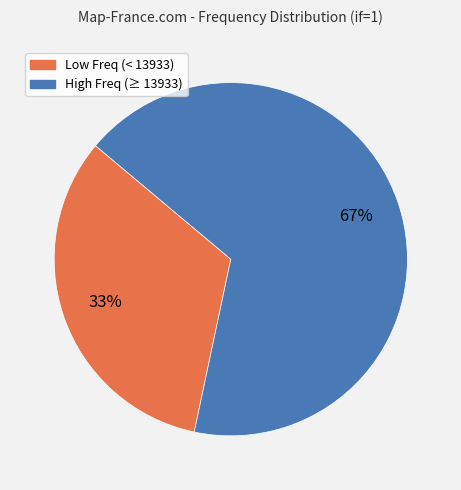

Is there a majority slice in this chart?

Yes